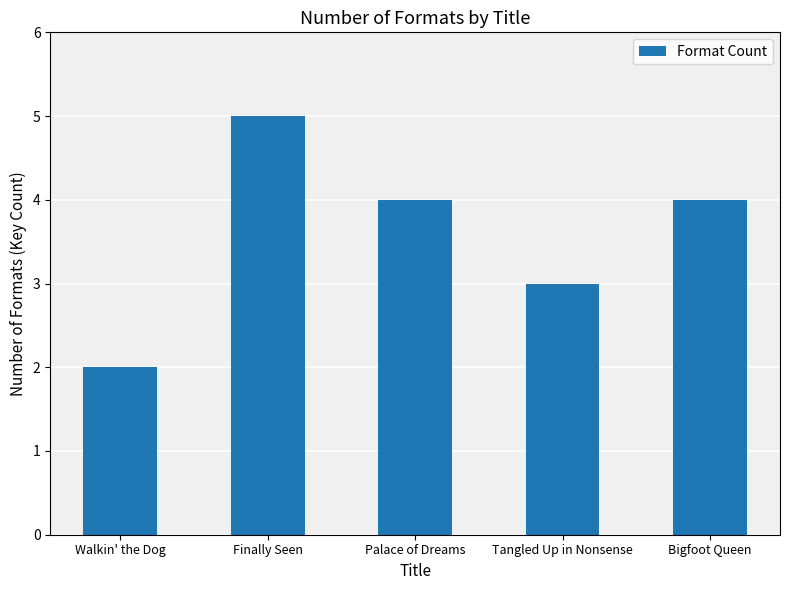

At which category does the chart reach its peak across all series?

Finally Seen